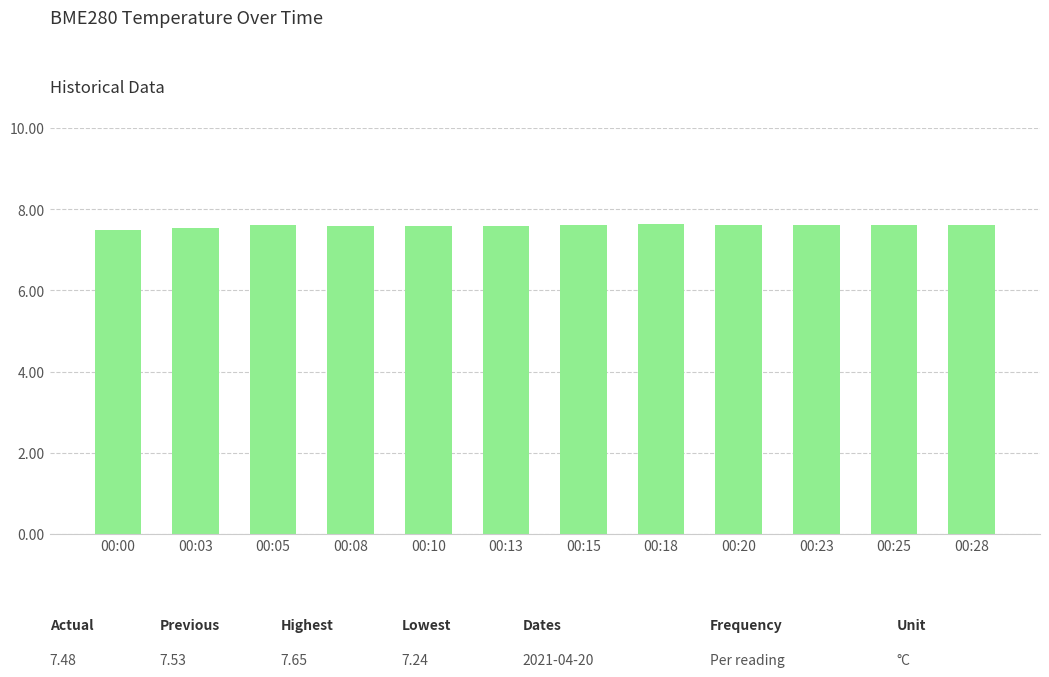

What is the sum of all values?

91.1